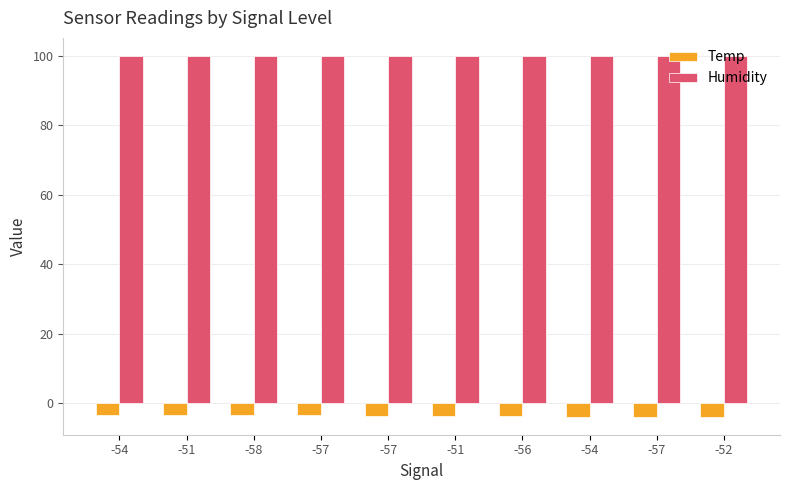

At which label is Temp closest to -3?

-54